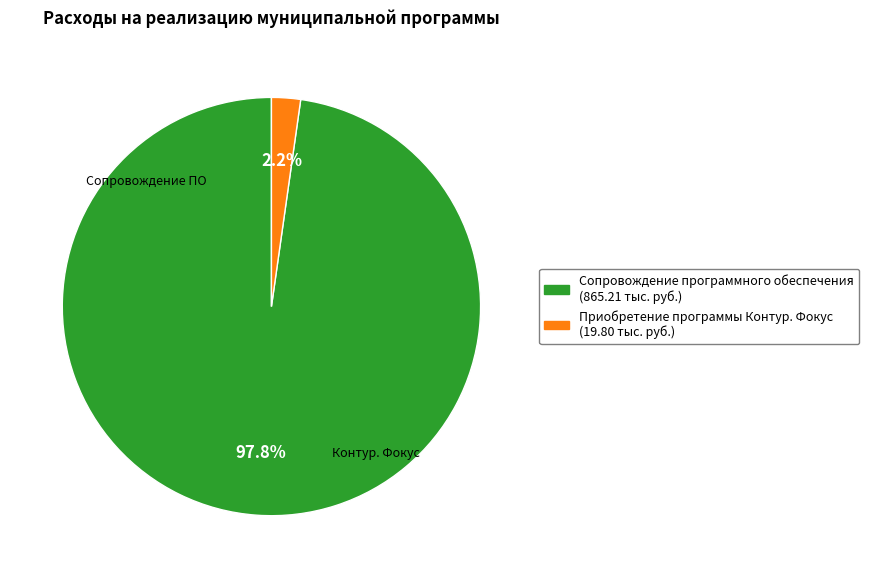

To the nearest percent, what is the average slice percentage?

50%